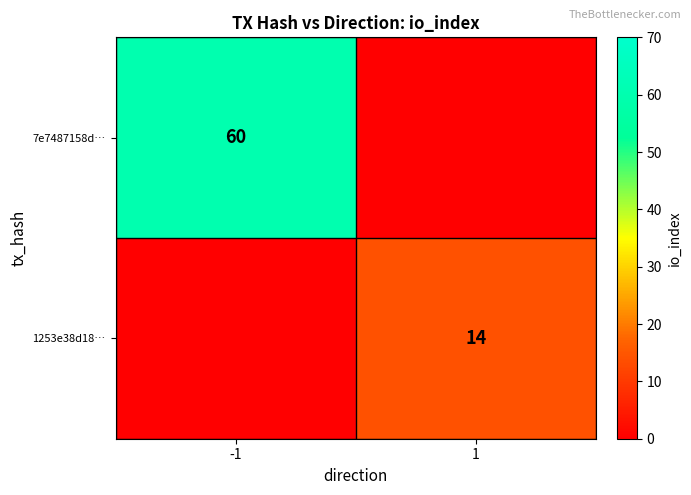

Which label corresponds to the largest value in the chart?

-1